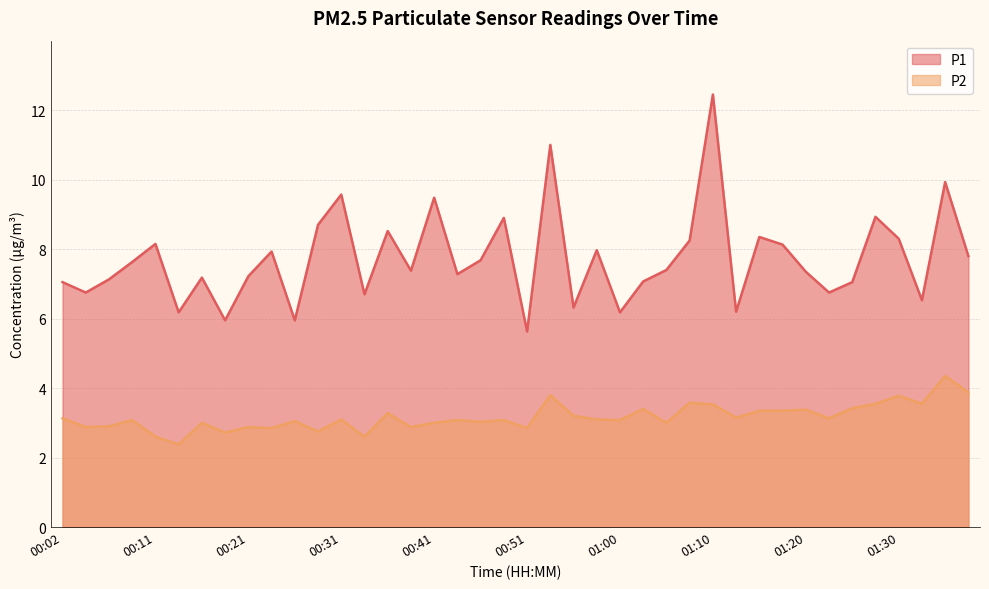

Reading left to right, what are all the values shown in this chart?

P1: 00:02=7.0	00:04=6.8	00:07=7.1	00:09=7.6	00:11=8.2	00:14=6.2	00:16=7.2	00:19=6.0	00:21=7.2	00:24=7.9	00:26=6.0	00:29=8.7	00:31=9.6	00:34=6.7	00:36=8.5	00:38=7.4	00:41=9.5	00:43=7.3	00:46=7.7	00:48=8.9	00:51=5.6	00:53=11.0	00:56=6.3	00:58=8.0	01:00=6.2	01:03=7.1	01:05=7.4	01:08=8.2	01:10=12.4	01:13=6.2	01:15=8.3	01:17=8.1	01:20=7.3	01:22=6.8	01:25=7.0	01:27=8.9	01:30=8.3	01:32=6.5	01:35=9.9	01:37=7.8
P2: 00:02=3.1	00:04=2.9	00:07=2.9	00:09=3.1	00:11=2.6	00:14=2.4	00:16=3.0	00:19=2.7	00:21=2.9	00:24=2.9	00:26=3.0	00:29=2.8	00:31=3.1	00:34=2.6	00:36=3.3	00:38=2.9	00:41=3.0	00:43=3.1	00:46=3.0	00:48=3.1	00:51=2.9	00:53=3.8	00:56=3.2	00:58=3.1	01:00=3.1	01:03=3.4	01:05=3.0	01:08=3.6	01:10=3.5	01:13=3.1	01:15=3.4	01:17=3.4	01:20=3.4	01:22=3.1	01:25=3.4	01:27=3.5	01:30=3.8	01:32=3.5	01:35=4.3	01:37=3.9